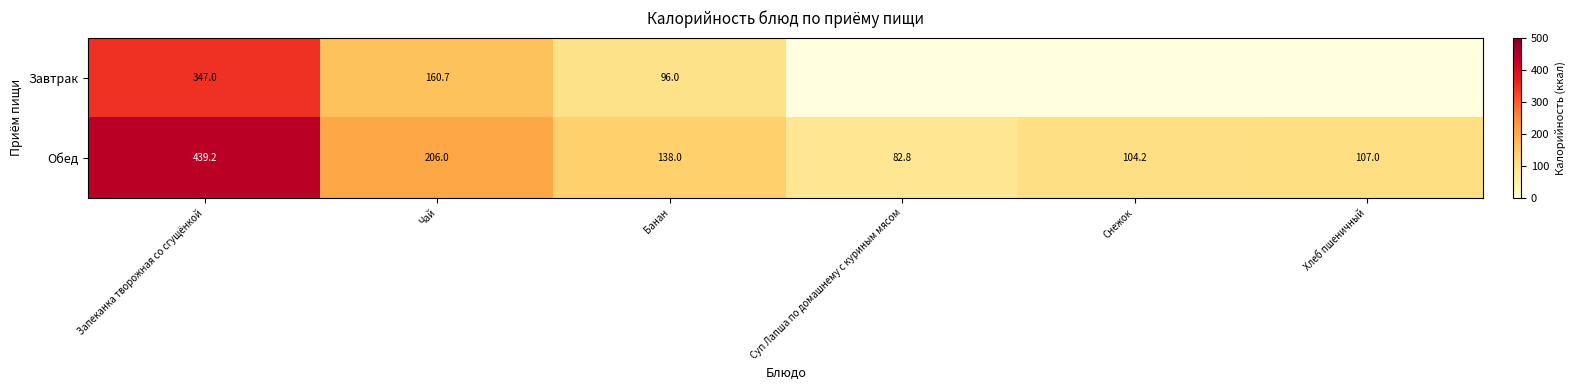

Rank the categories by Обед value from lowest to highest.

Суп Лапша по домашнему с куриным мясом, Снежок, Хлеб пшеничный, Банан, Чай, Запеканка творожная со сгущёнкой